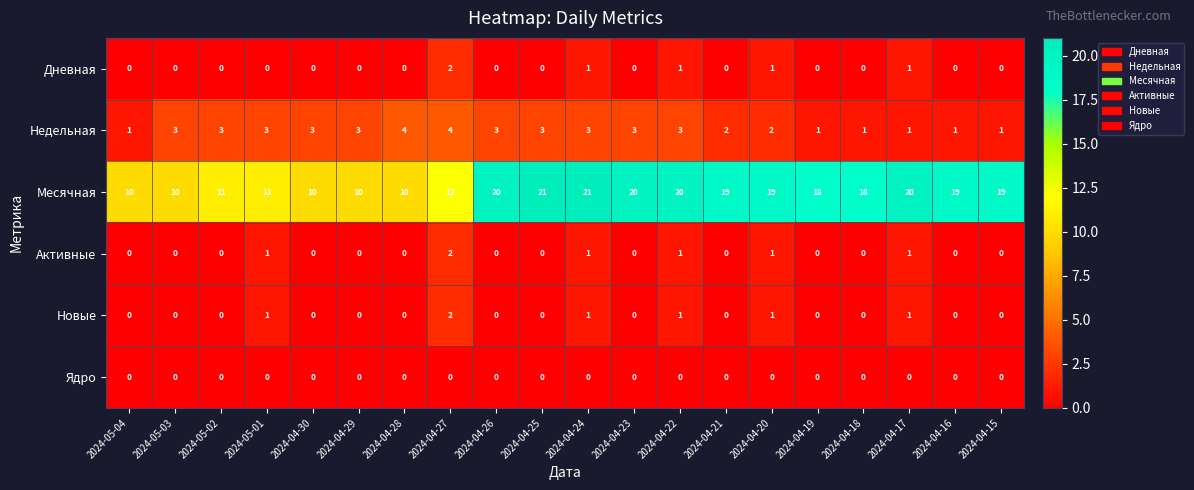

What is the difference between the highest and lowest values at 2024-04-20?

19